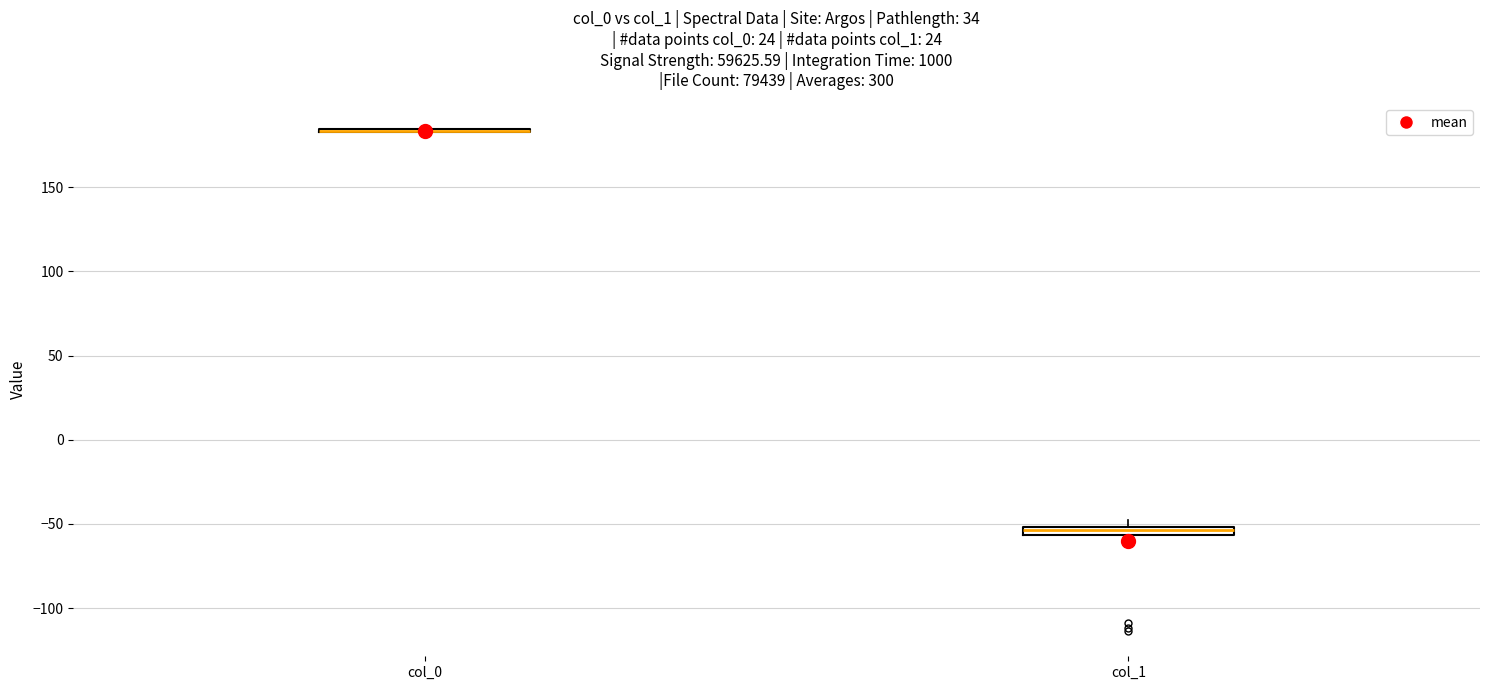

Where is the lower edge of the box for col_1 on the y-axis? The values are not printed on the chart, so give them approximately, as read against the axis.

-55